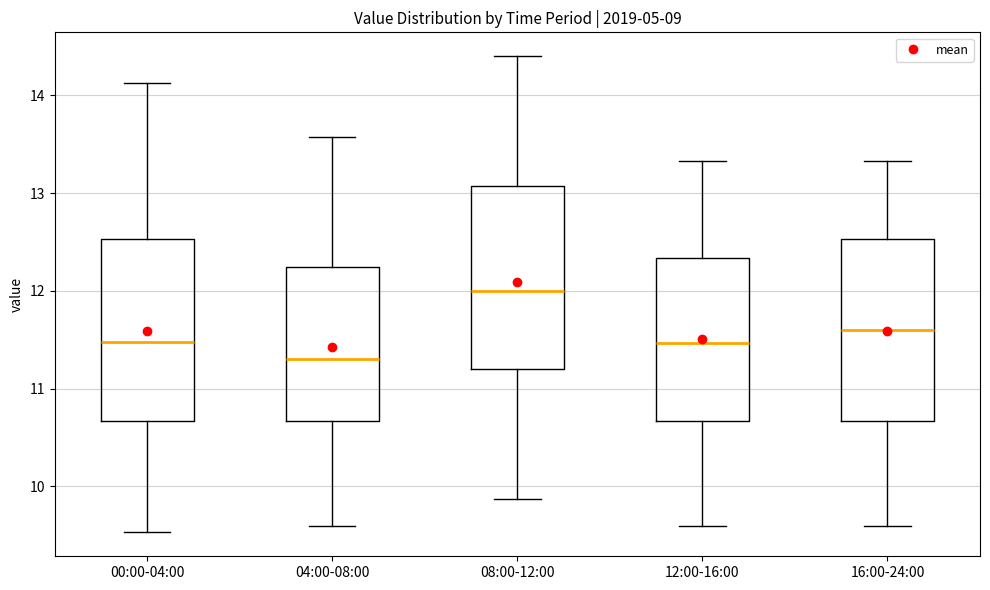

Which box's median line is the lowest?

04:00-08:00